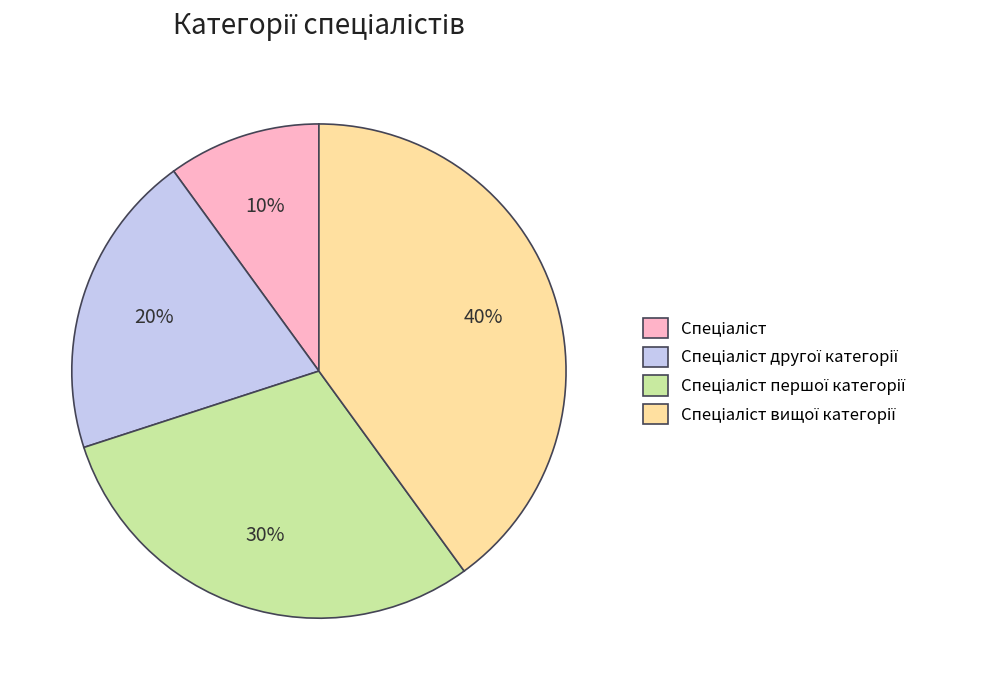

To the nearest percent, what is the average slice percentage?

25%